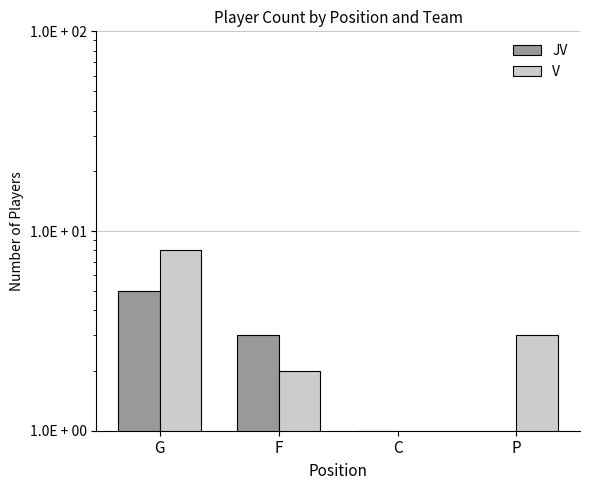

What is the value of the V bar at the 4th from the left?

3